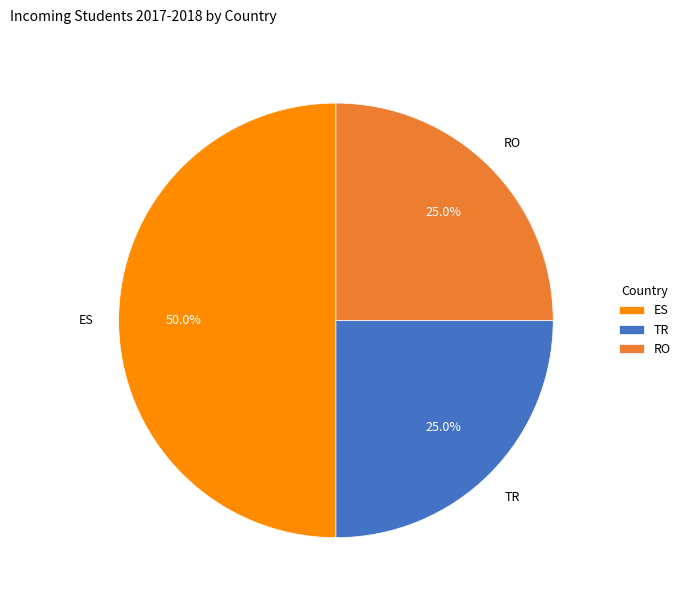

Which category has the biggest portion of the pie?

ES